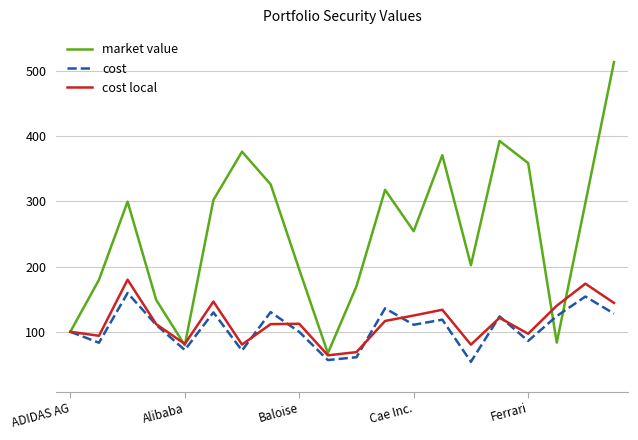

What is the greatest value displayed?

513.5